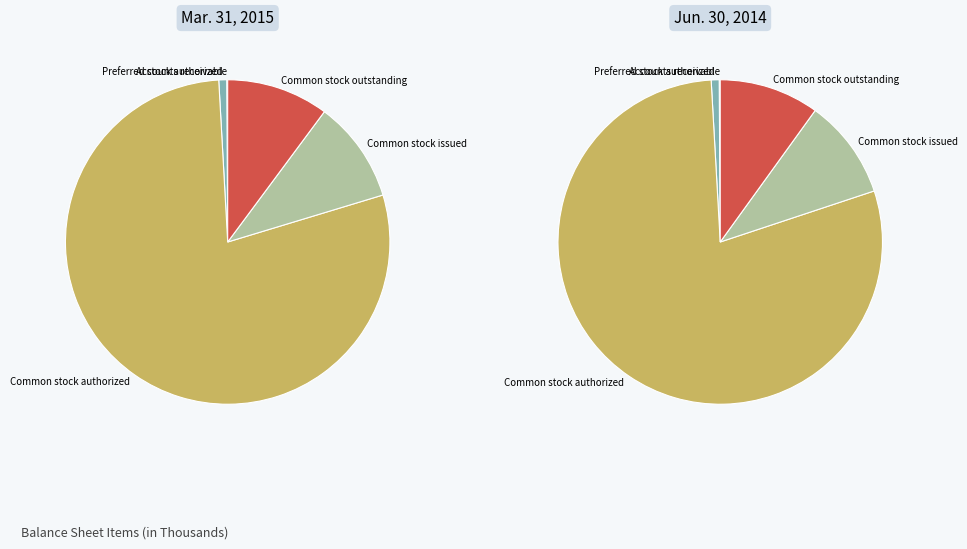

Which category has the smallest portion of the pie?

Preferred stock issued